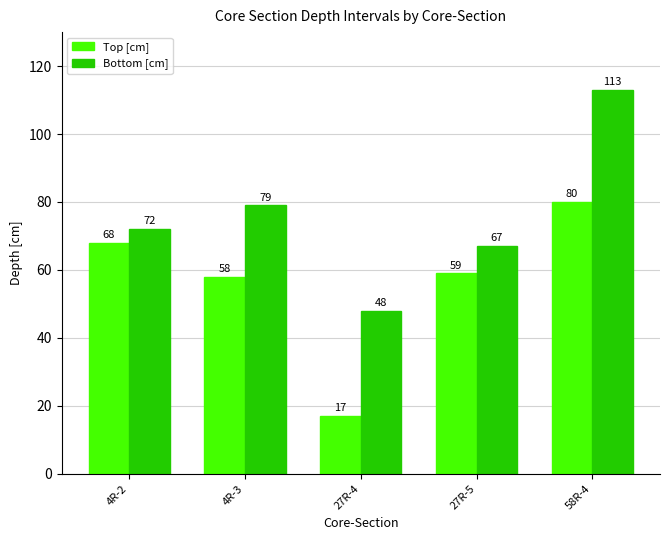

Where is Top [cm] nearest to the value 48?

4R-3